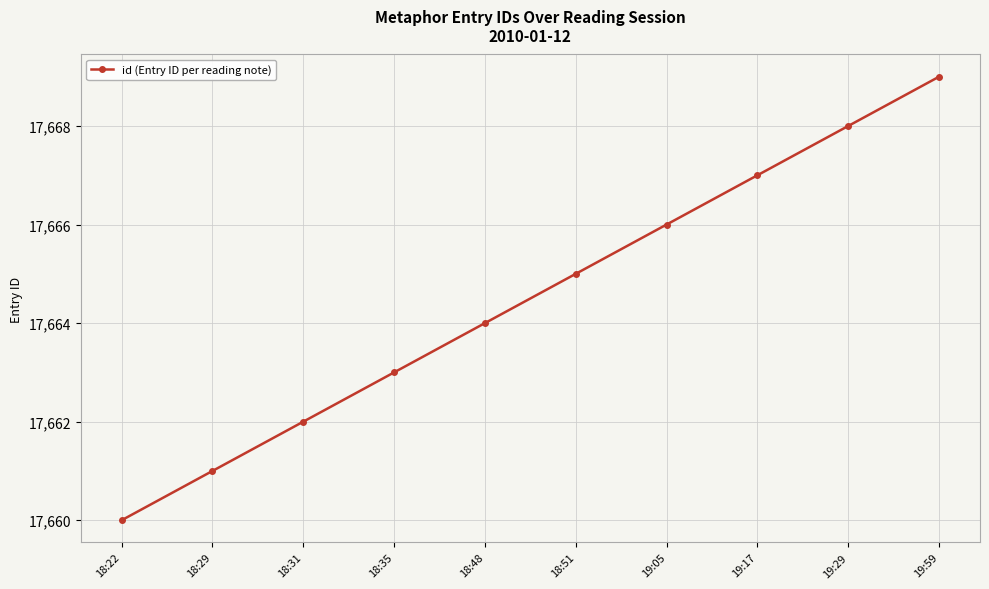

What is the sum of all values?

176645